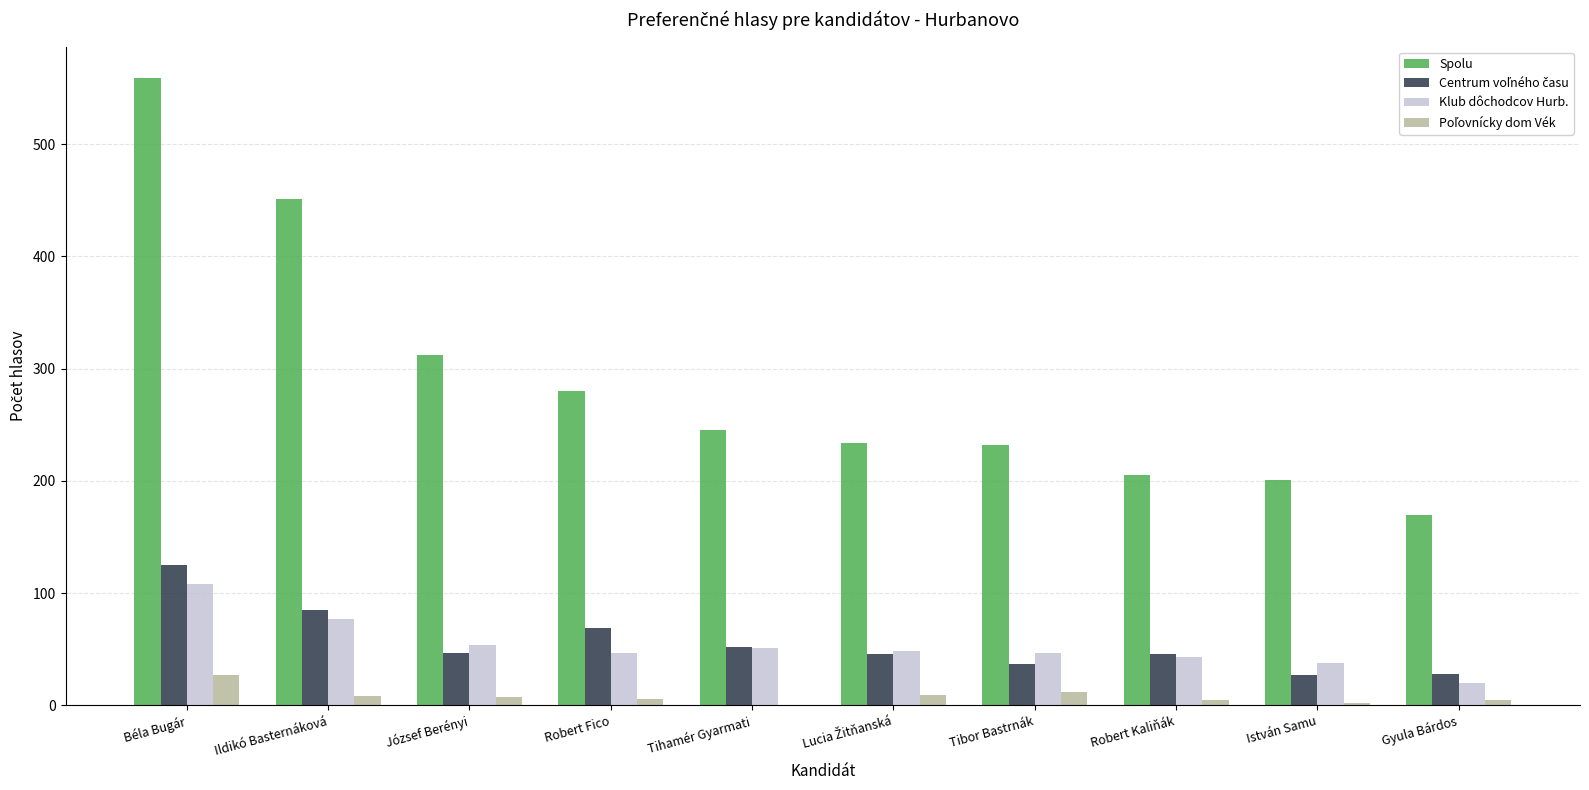

Read the Spolu value at Tibor Bastrnák.

232